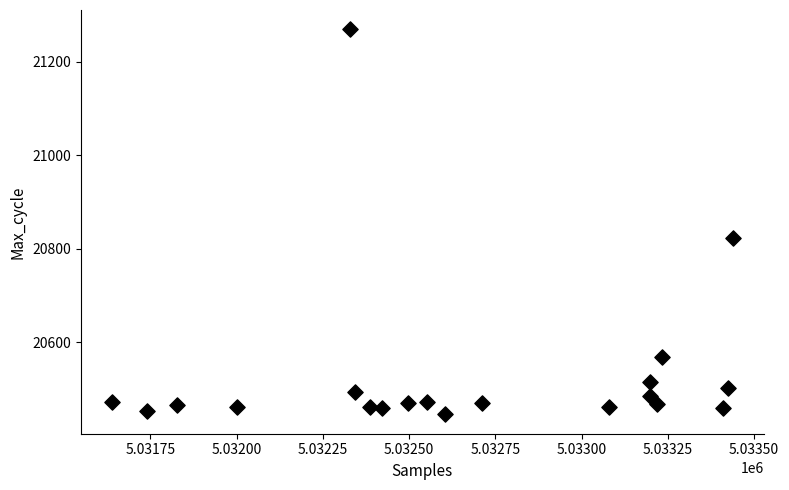

What Y value in the scatter plot is closest to 20857?

20824